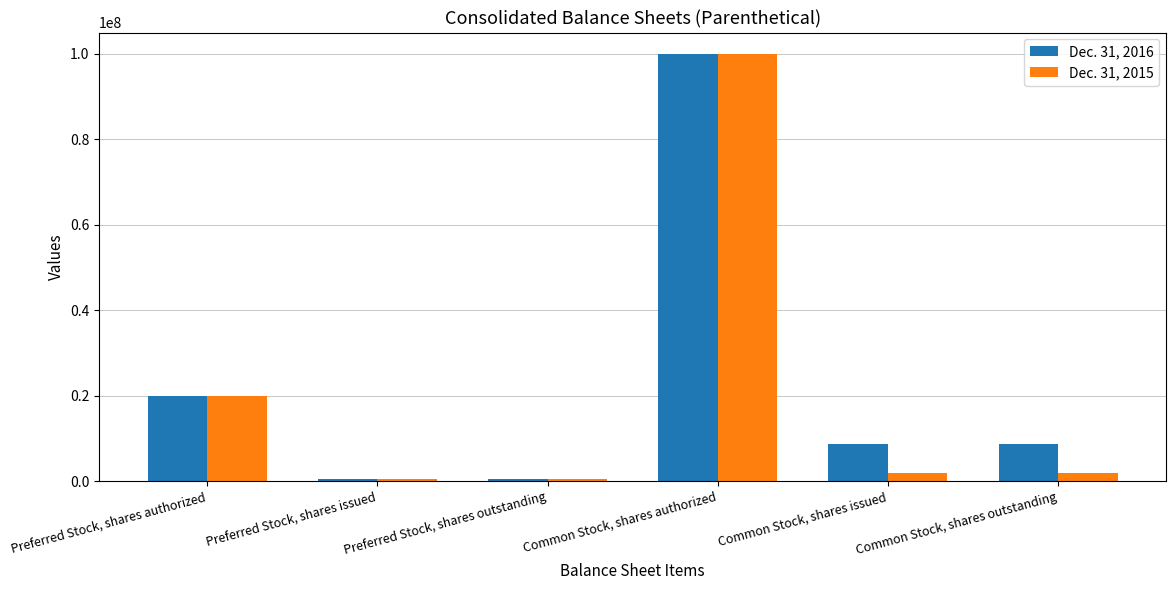

What position from the left is Common Stock, shares issued?

5